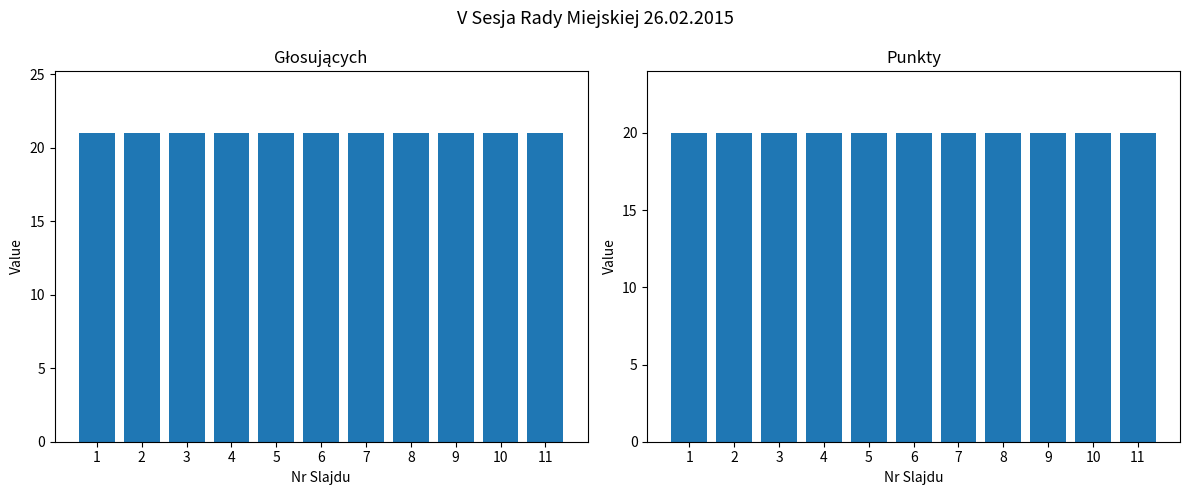

Which has a higher value, 11 or 6?

11